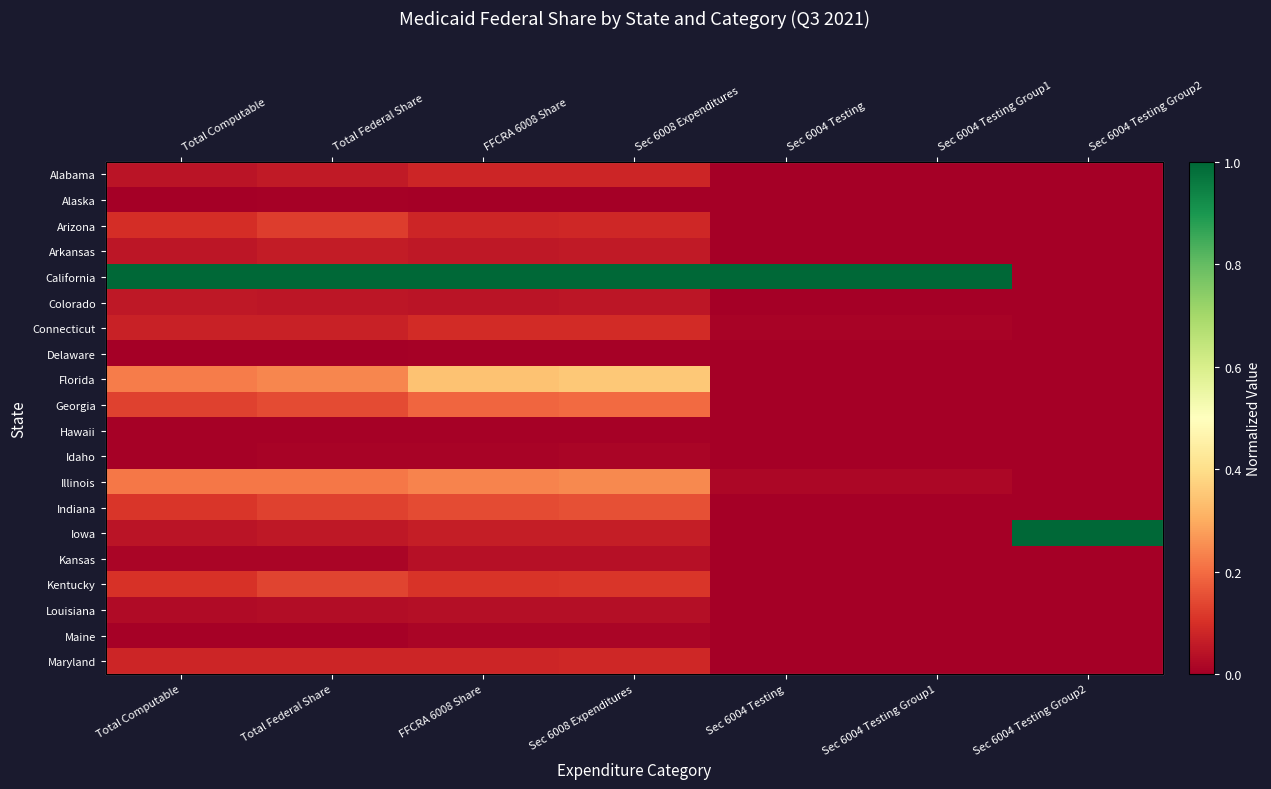

Rank the categories by Illinois value from lowest to highest.

Sec 6004 Testing Group2, Sec 6004 Testing, Sec 6004 Testing Group1, Total Federal Share, Total Computable, FFCRA 6008 Share, Sec 6008 Expenditures